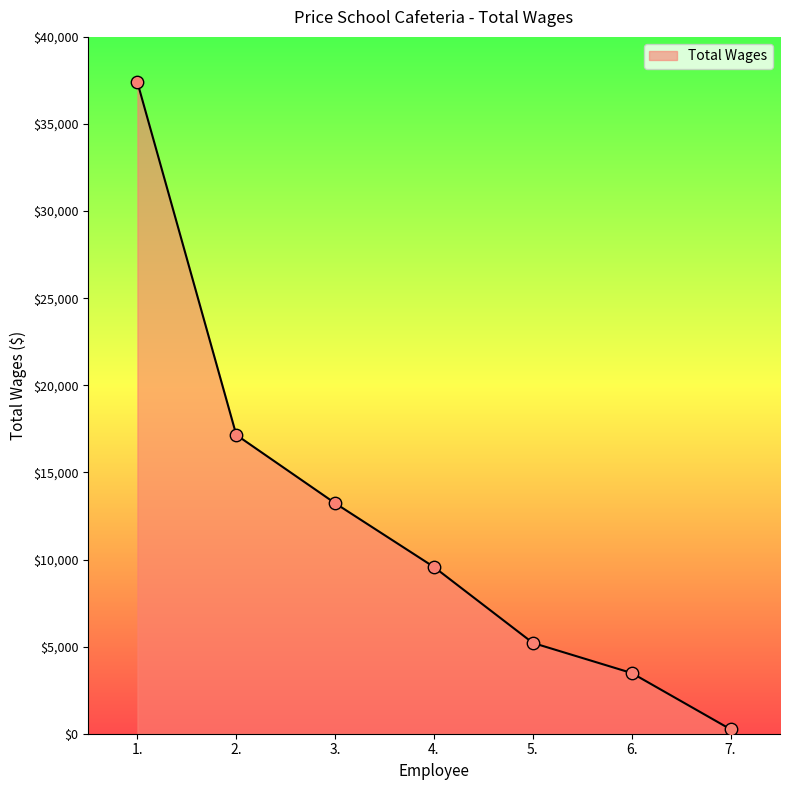

What is the change in value from 5. to 6.?

-1728